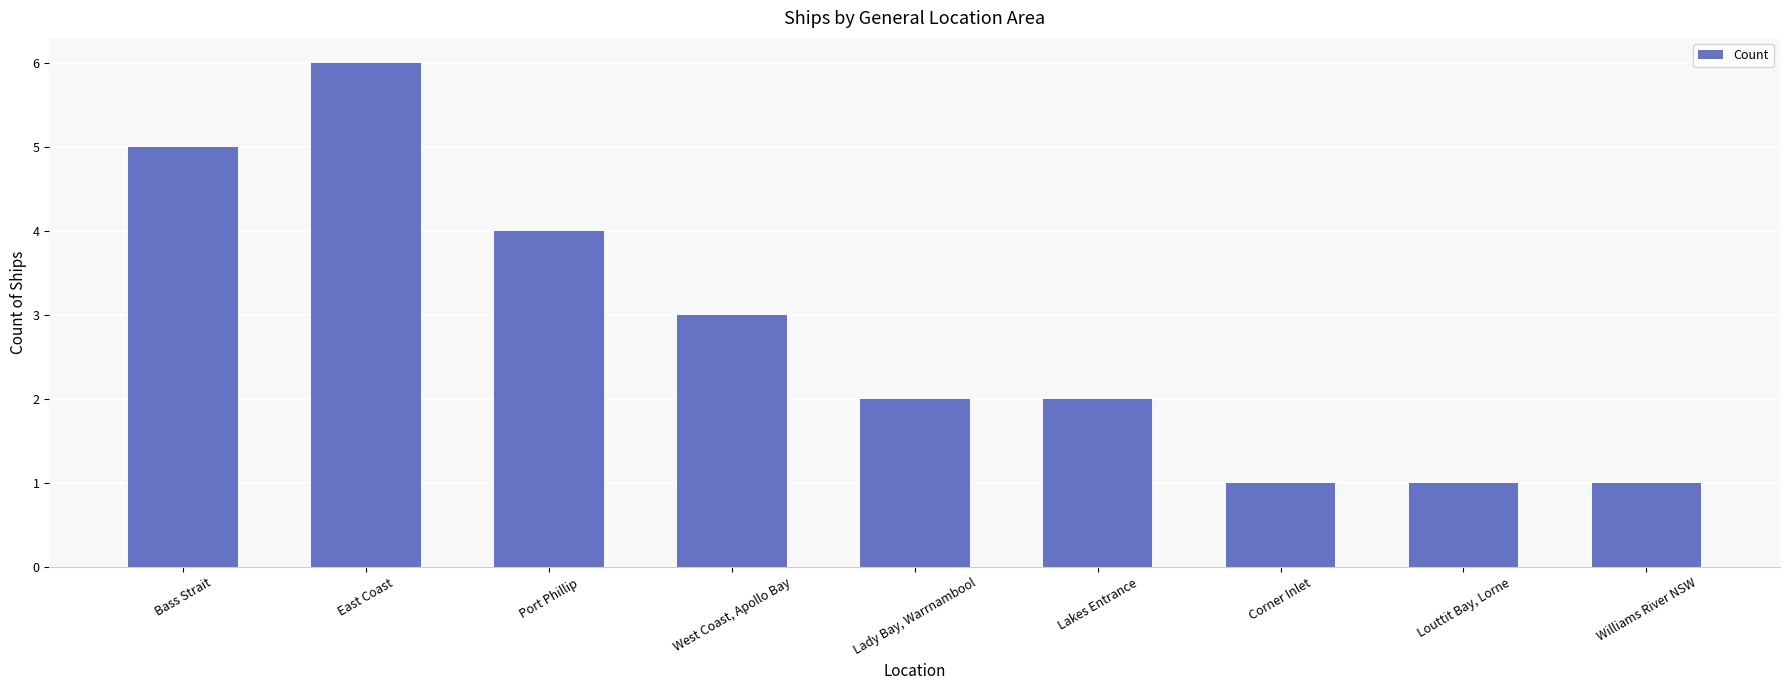

Between Lakes Entrance and Louttit Bay, Lorne, which is larger?

Lakes Entrance